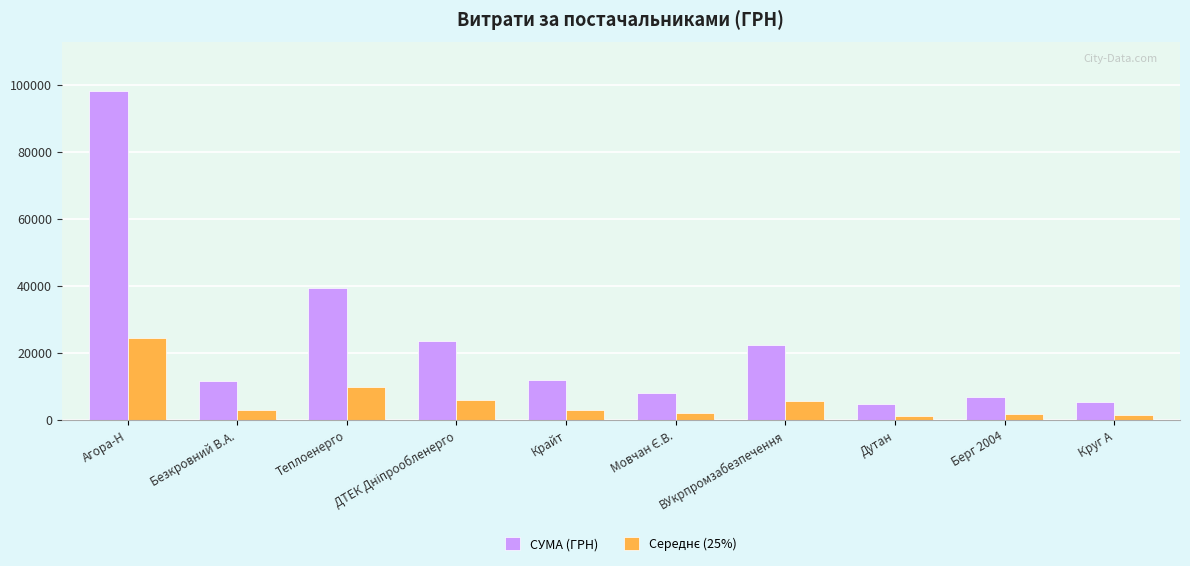

What position from the left is Берг 2004?

9